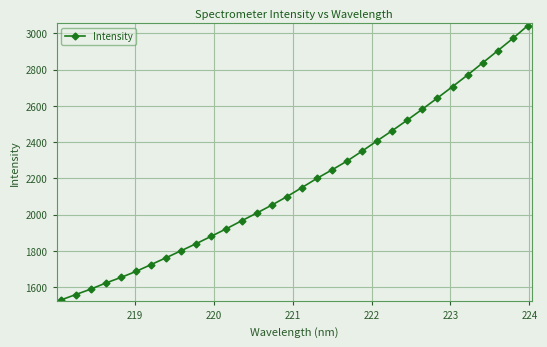

How many data points does each series have?

32